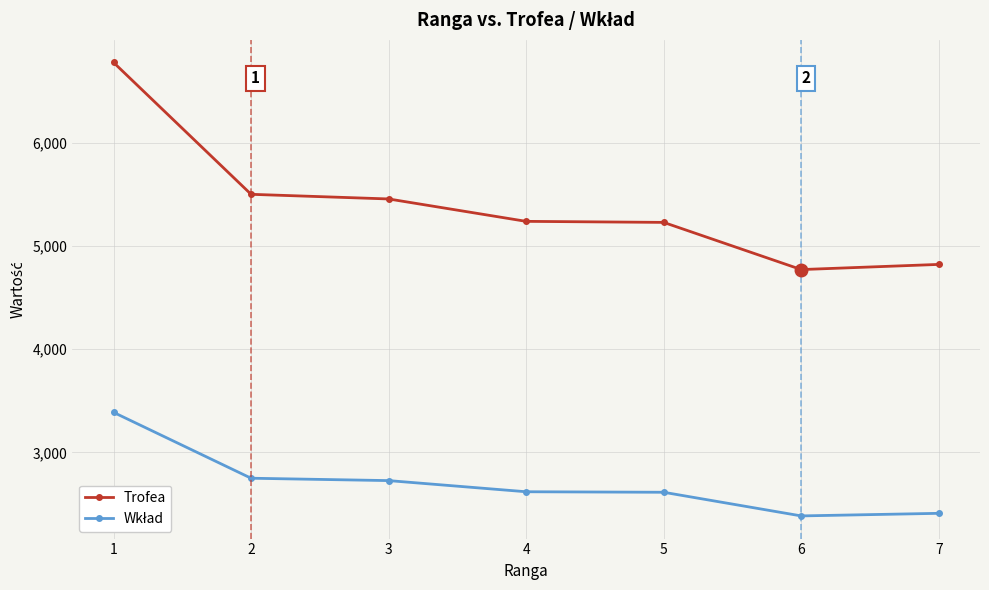

What is the value of the Trofea point at the 7th from the left?

4821